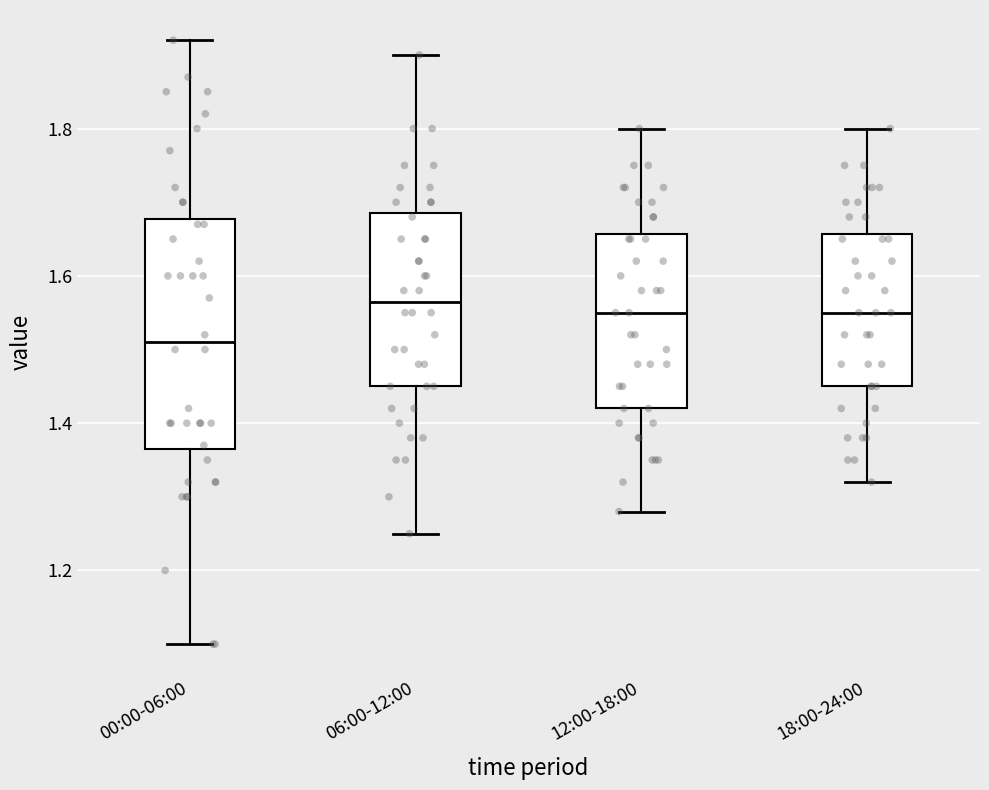

Reading left to right, read every box against the y-axis: the position of its median line, the range the box covers, and the ends of its whiskers. The values are not printed on the chart, so give them approximately, as read against the axis.

00:00-06:00: median 1.52, box 1.36 to 1.68, whiskers 1.10 to 1.92
06:00-12:00: median 1.56, box 1.46 to 1.68, whiskers 1.26 to 1.90
12:00-18:00: median 1.56, box 1.42 to 1.66, whiskers 1.28 to 1.80
18:00-24:00: median 1.56, box 1.46 to 1.66, whiskers 1.32 to 1.80